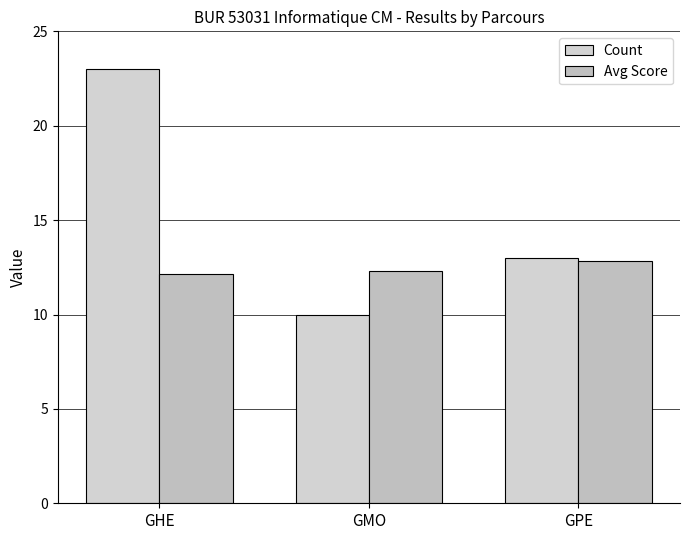

Reading right to left, what are all the values shown in this chart?

Count: GPE=13.0	GMO=10.0	GHE=23.0
Avg Score: GPE=12.8	GMO=12.3	GHE=12.2